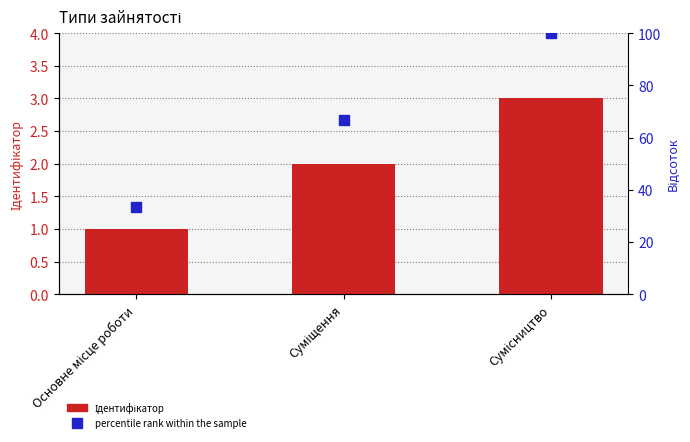

Reading right to left, list all the values displayed in this chart.

Ідентифікатор: 3.0	2.0	1.0
percentile rank within the sample: 100.0	66.7	33.3